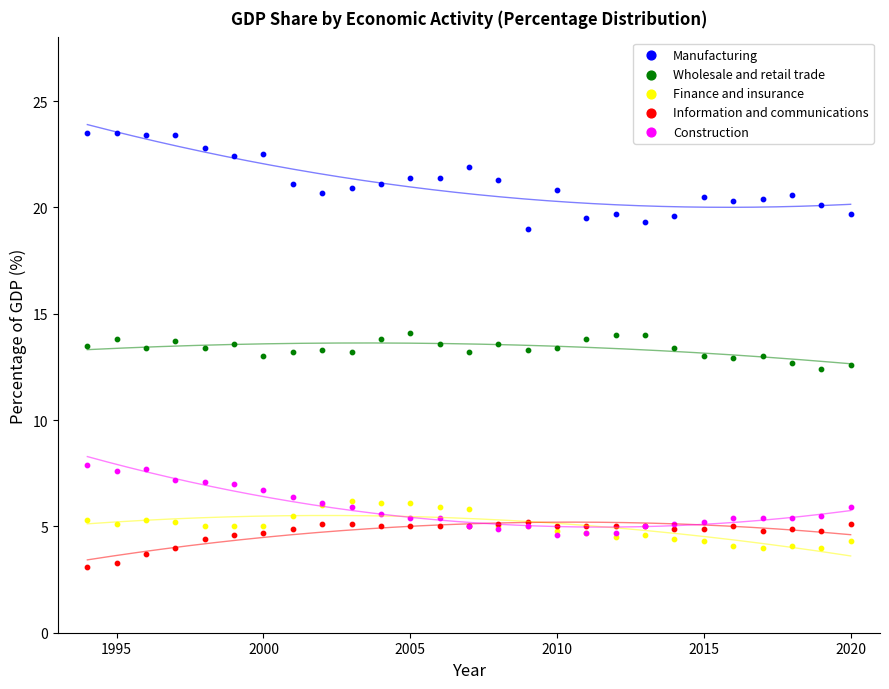

What are all the series names shown in the legend?

Manufacturing, Wholesale and retail trade, Finance and insurance, Information and communications, Construction